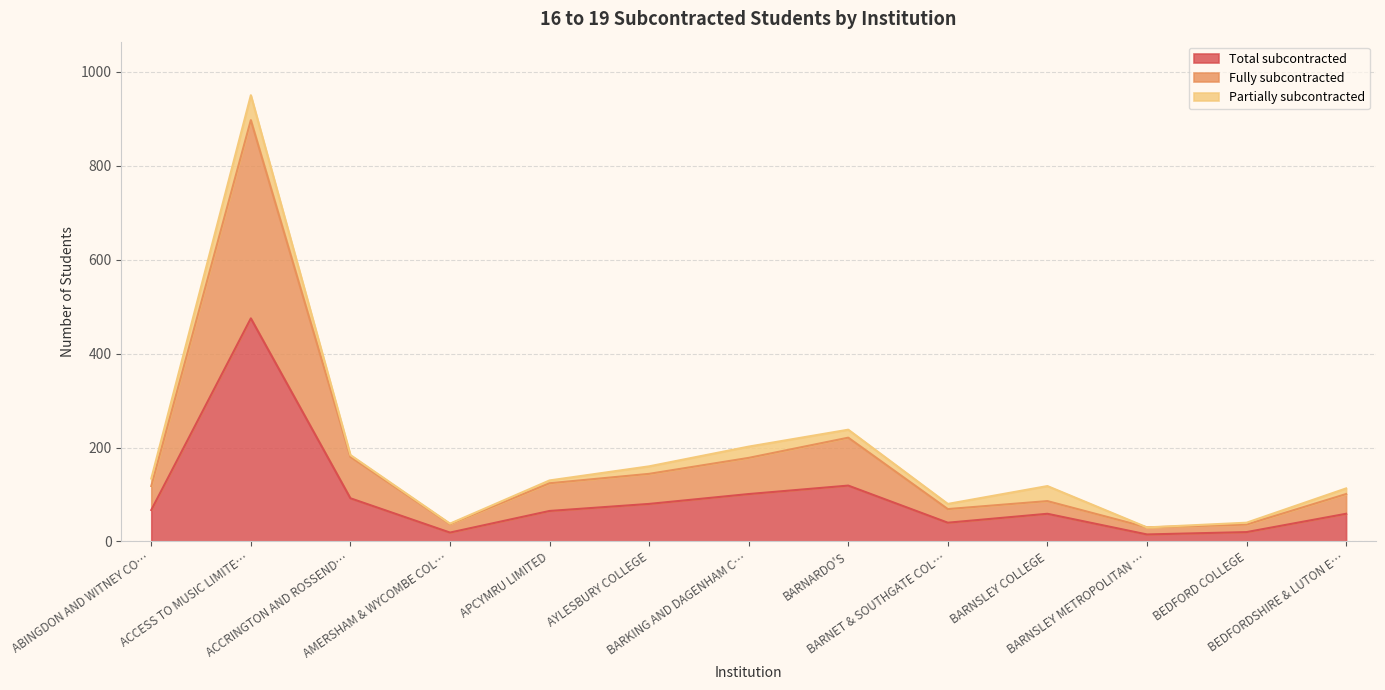

What are all the series names shown in the legend?

Total subcontracted, Fully subcontracted, Partially subcontracted